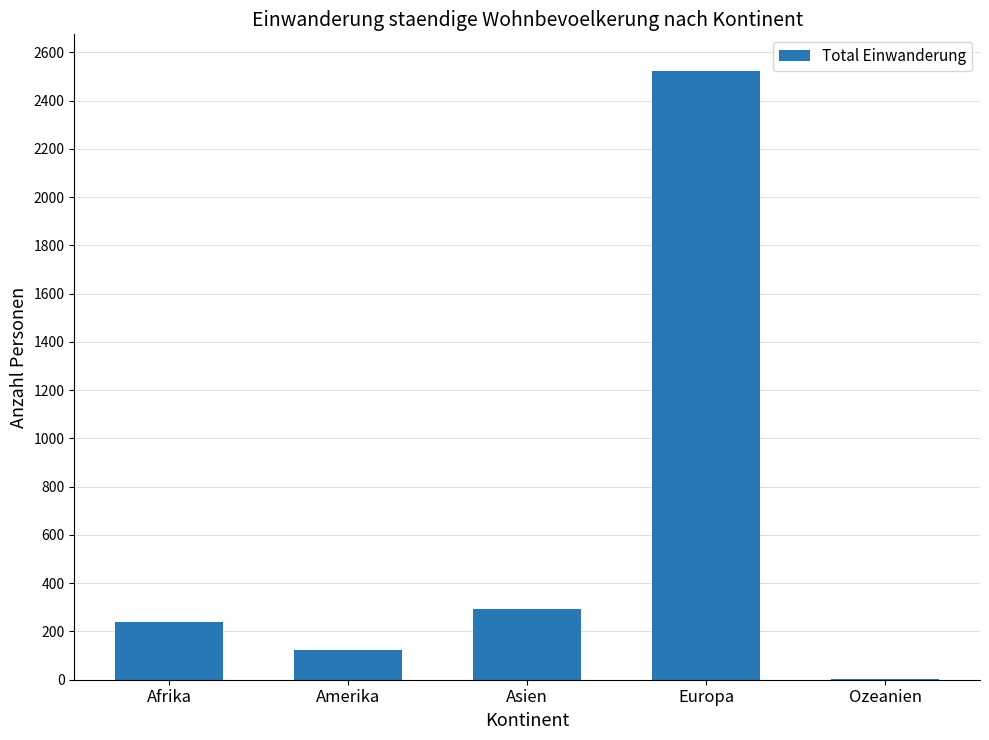

The value at Afrika is 241. True or false?

True